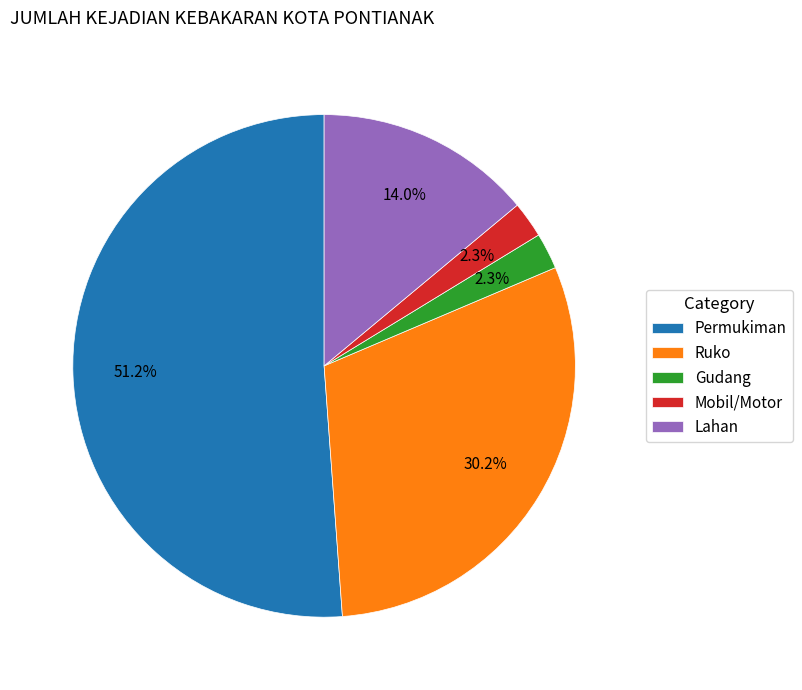

Which category accounts for the majority?

Permukiman